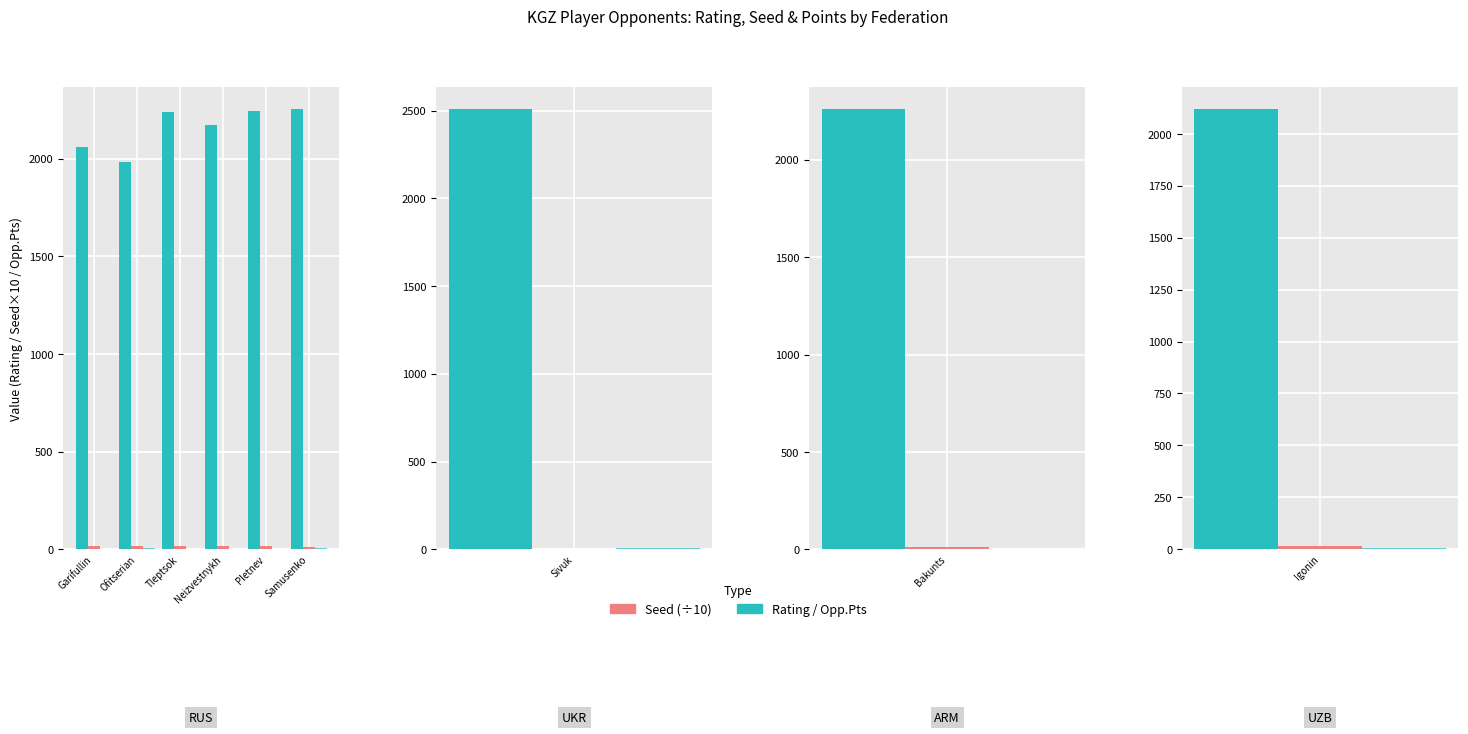

What is the label of the 2nd bar from the right?

Pletnev